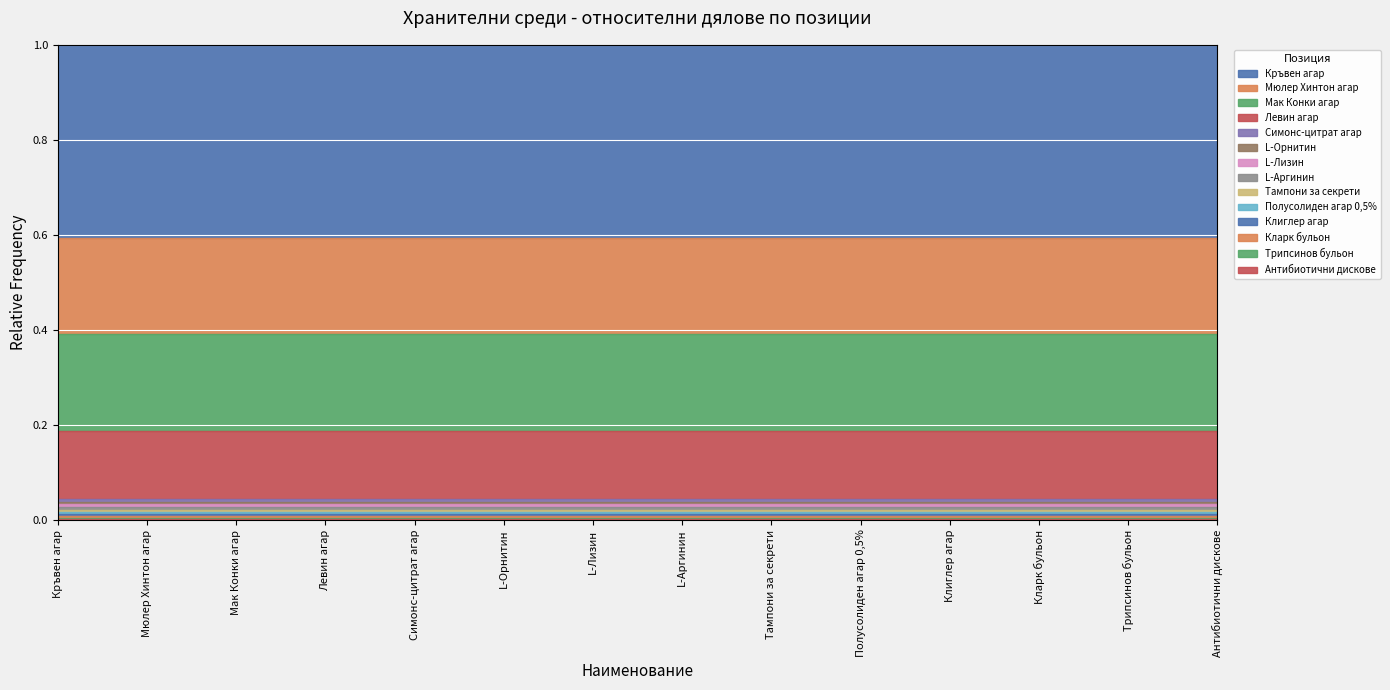

Between Тампони за секрети and Мак Конки агар, which is larger?

Мак Конки агар